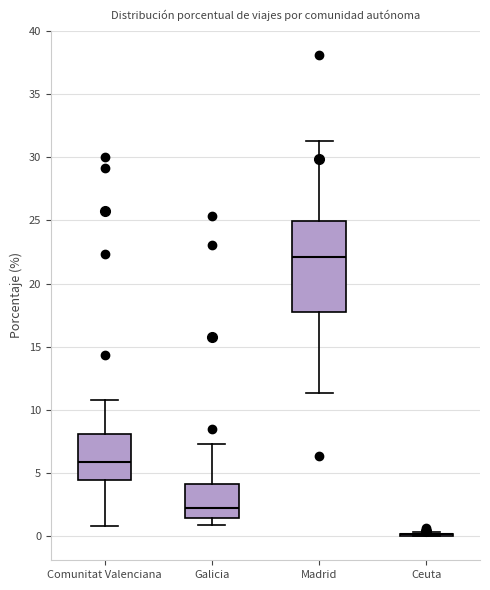

Reading left to right, read every box against the y-axis: the position of its median line, the range the box covers, and the ends of its whiskers. The values are not printed on the chart, so give them approximately, as read against the axis.

Comunitat Valenciana: median 6.0, box 4.5 to 8.0, whiskers 1.0 to 11.0
Galicia: median 2.5, box 1.5 to 4.0, whiskers 1.0 to 7.5
Madrid: median 22.0, box 18.0 to 25.0, whiskers 11.5 to 31.5
Ceuta: box collapsed to a line at 0.0, whiskers 0.0 to 0.5